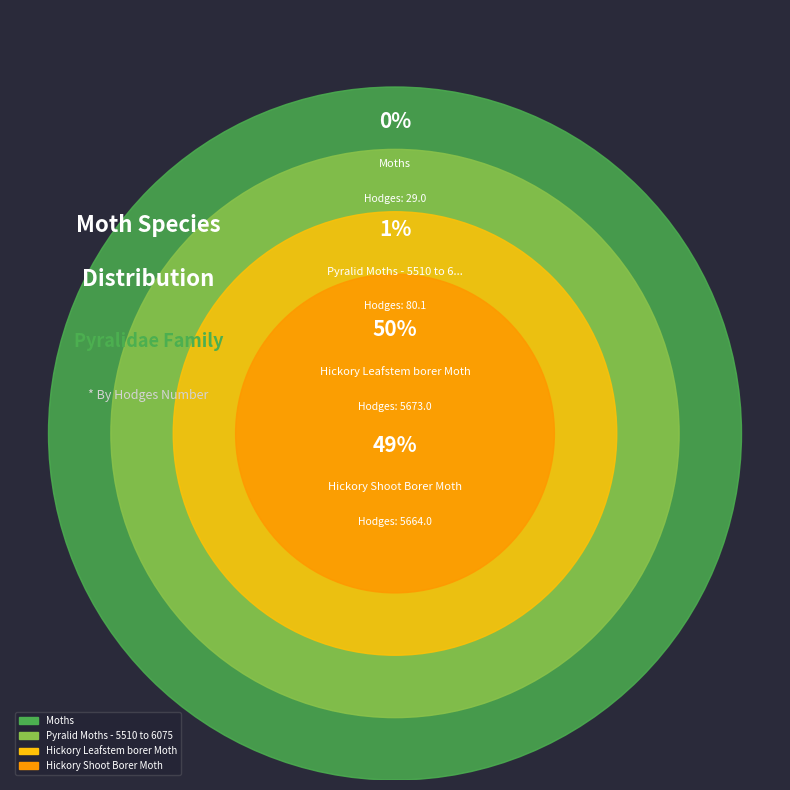

Is the sum of Hickory Leafstem borer Moth and Pyralid Moths - 5510 to 6075 greater than half?

Yes